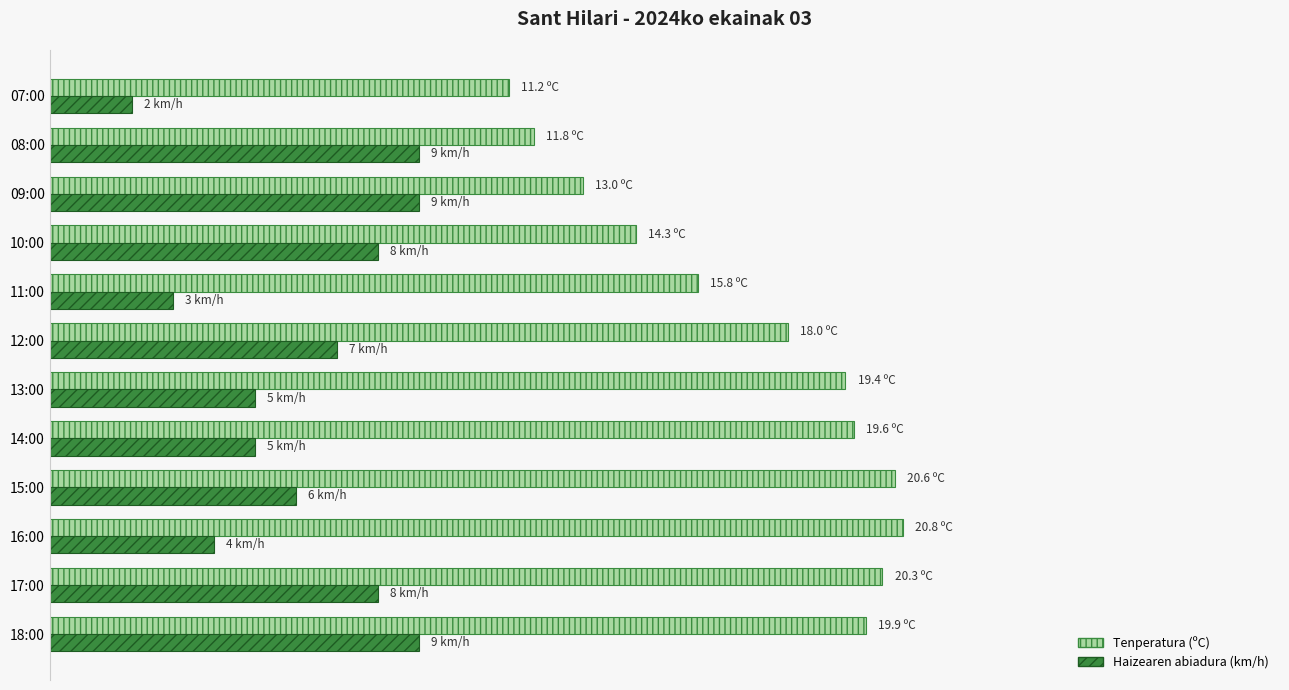

What are all the series names shown in the legend?

Tenperatura (ºC), Haizearen abiadura (km/h)